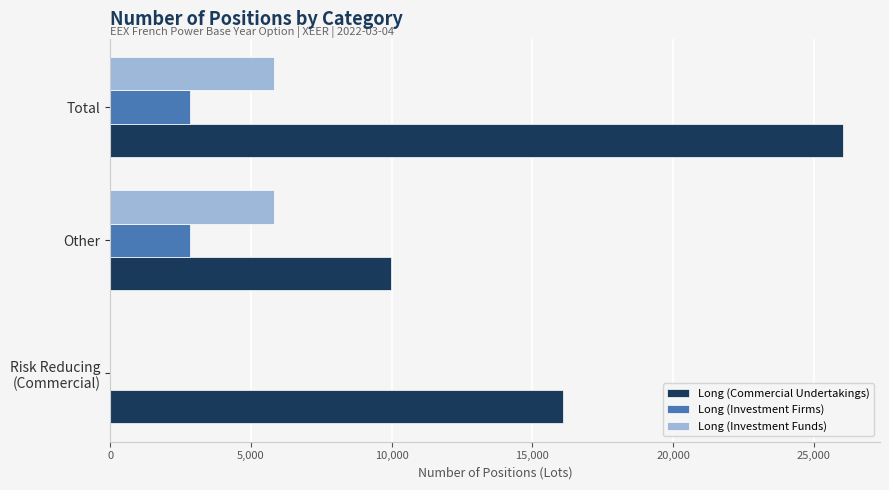

What is the sum of all Long (Investment Firms) values?

5644.0